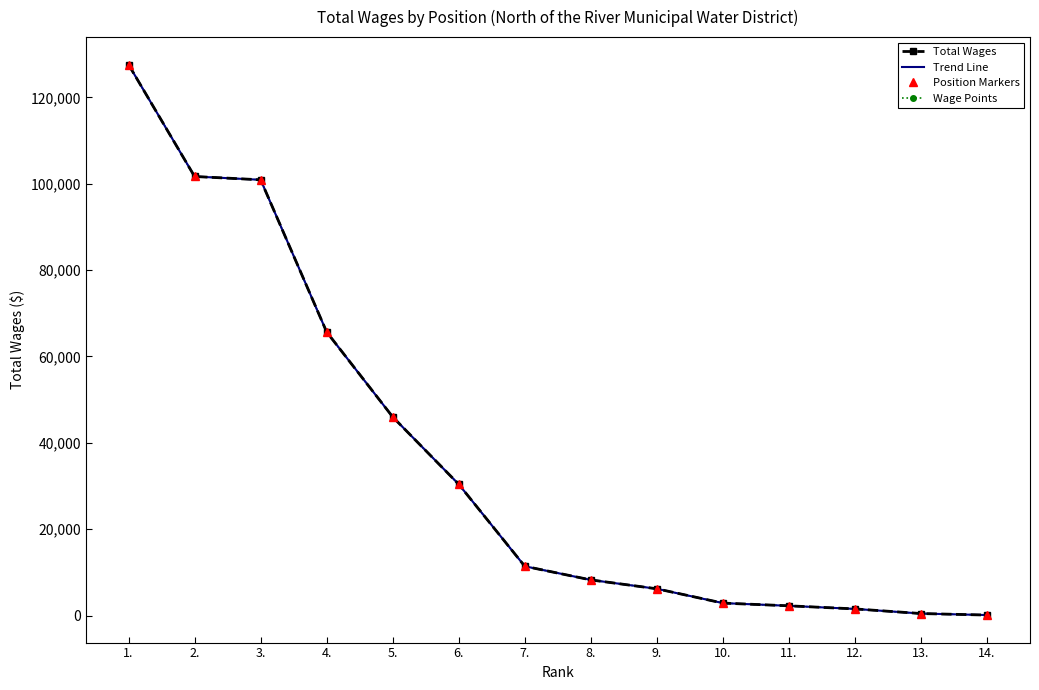

What is the sum of all Trend Line values?

505413